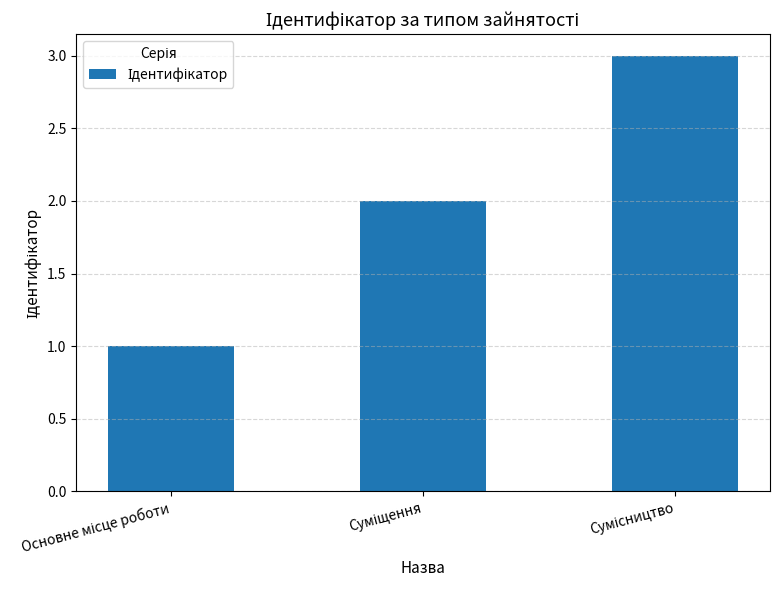

Does the chart contain any negative values?

No